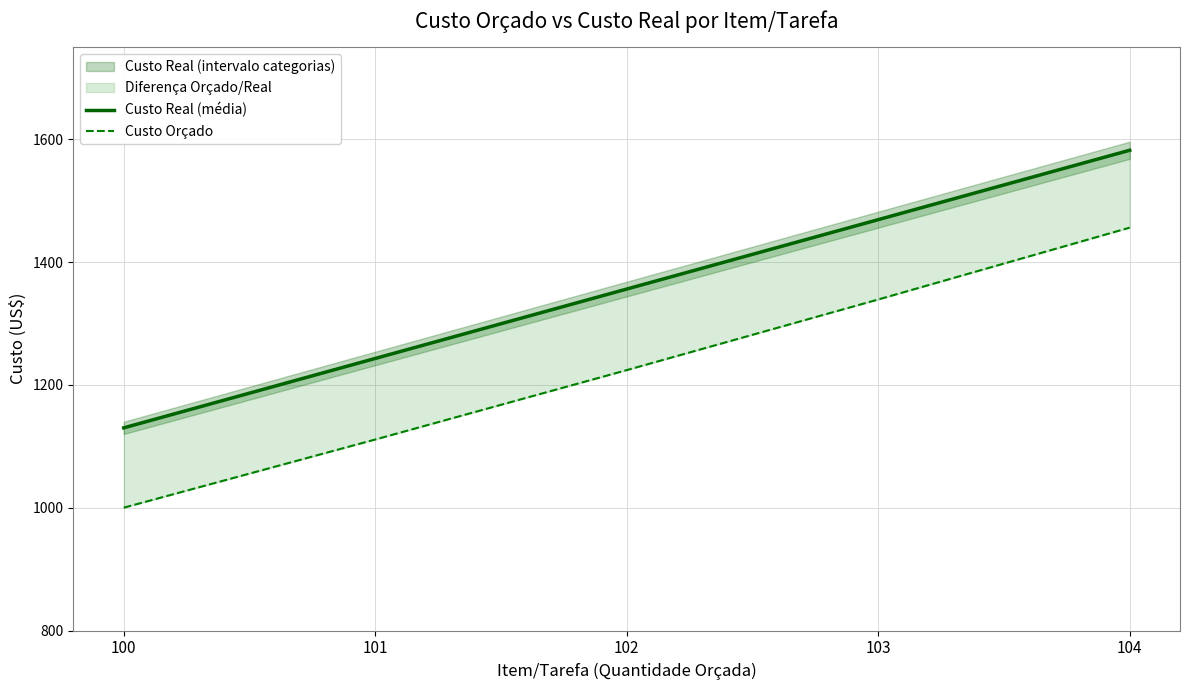

What is the approximate value of Custo Orçado at 103, to the nearest 10?

1340